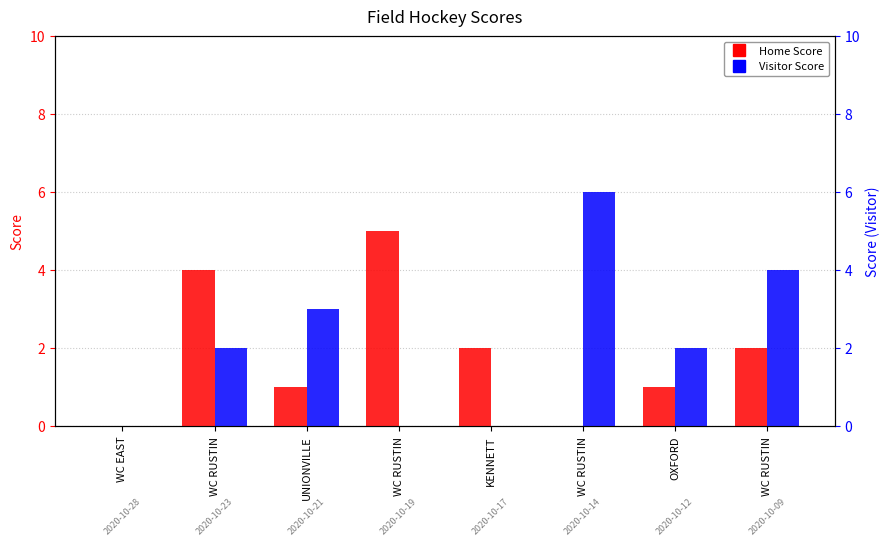

Reading right to left, extract all data points from this chart.

Home Score: 2	1	0	2	5	1	4	0
Visitor Score: 4	2	6	0	0	3	2	0